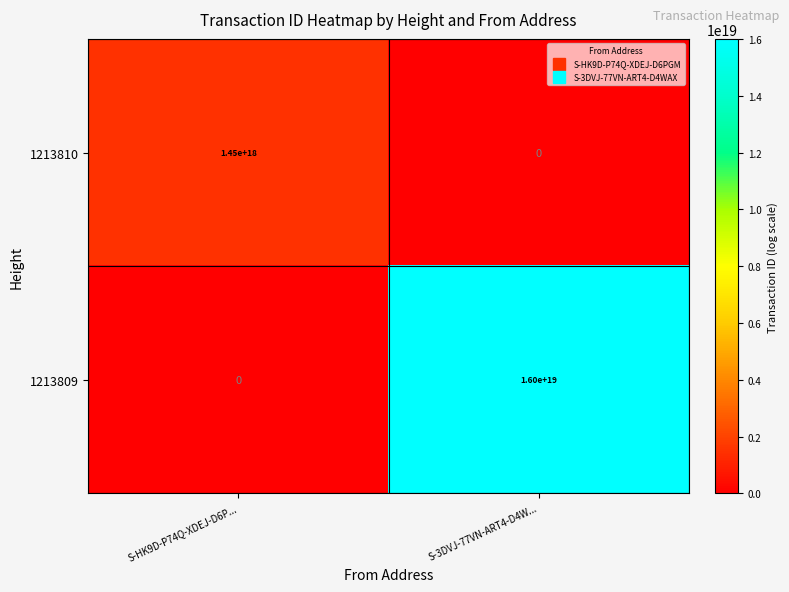

True or false: 1213810 has a value of 2008634699404890880 at S-HK9D-P74Q-XDEJ-D6P....

False